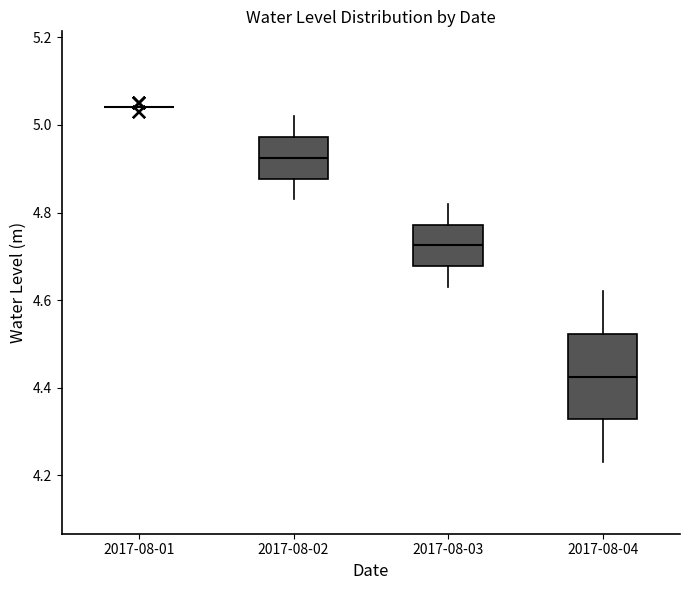

Reading left to right, transcribe this box plot: for each box, give where its median line is, the range the box spans, and where its two whiskers end, as read against the y-axis. The values are not printed on the chart, so give them approximately, as read against the axis.

2017-08-01: box collapsed to a line at 5.04, whiskers 5.04 to 5.04
2017-08-02: median 4.92, box 4.88 to 4.98, whiskers 4.84 to 5.02
2017-08-03: median 4.72, box 4.68 to 4.78, whiskers 4.64 to 4.82
2017-08-04: median 4.42, box 4.32 to 4.52, whiskers 4.24 to 4.62